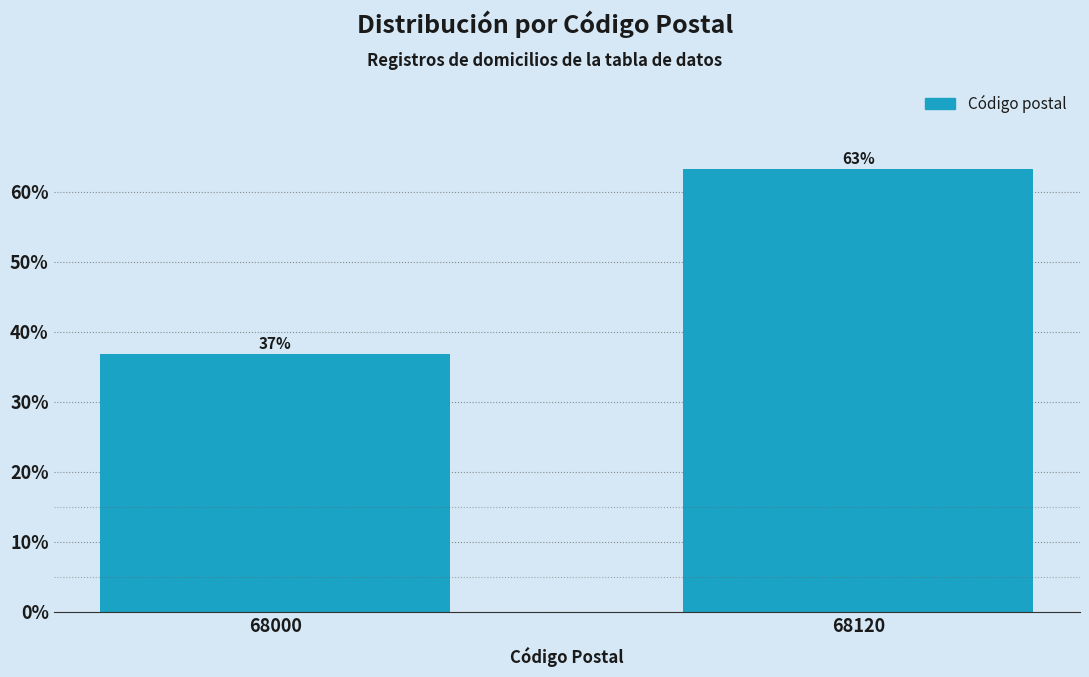

What is the ratio of the value at 68120 to the value at 68000?

1.7